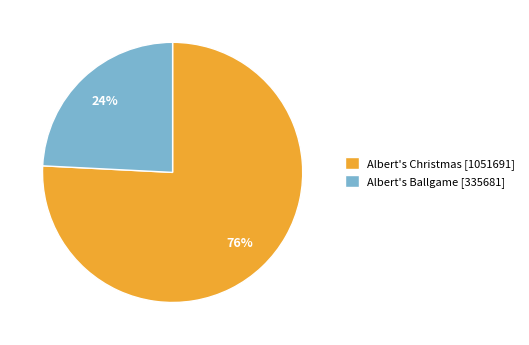

Is the sum of Albert's Ballgame [335681] and Albert's Christmas [1051691] greater than half?

Yes